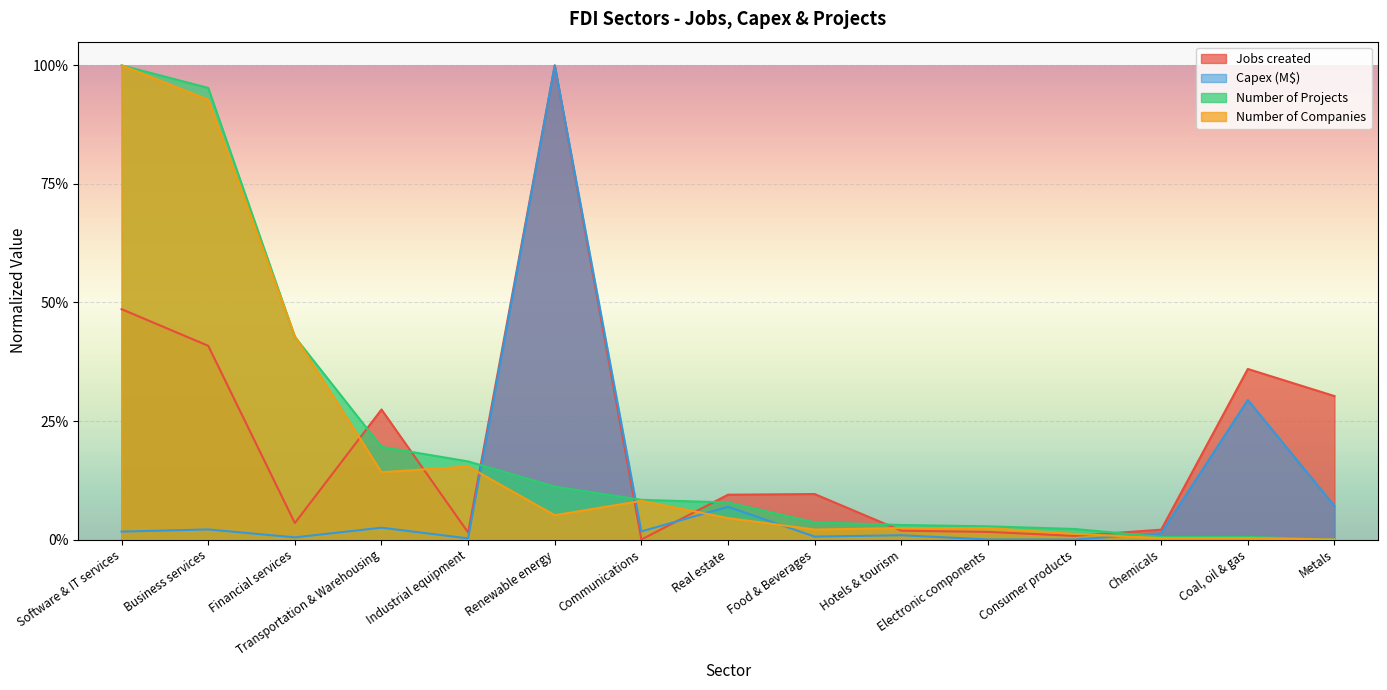

At which category is the sum across all series the highest?

Software & IT services